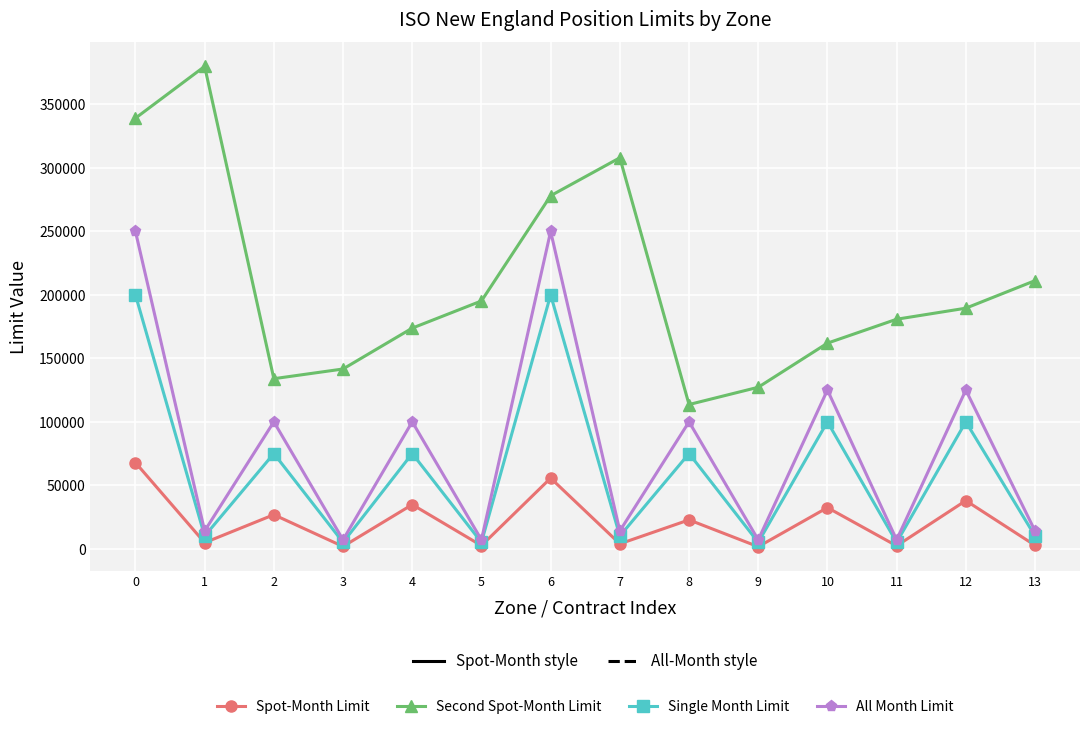

True or false: All Month Limit has more than 2 points higher than both neighbors.

True